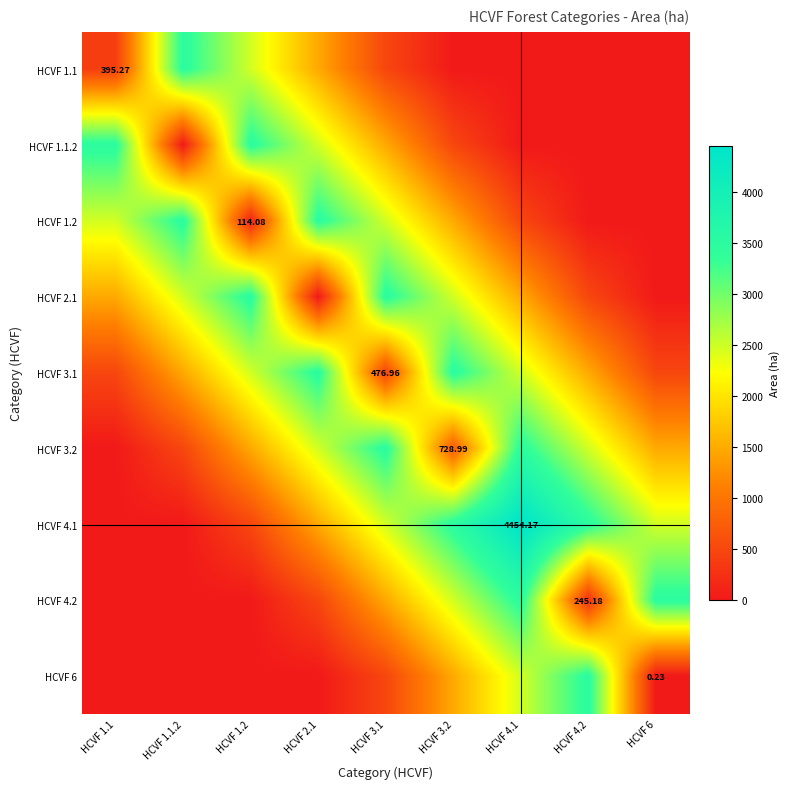

At which category does the chart reach its minimum across all series?

HCVF 3.2